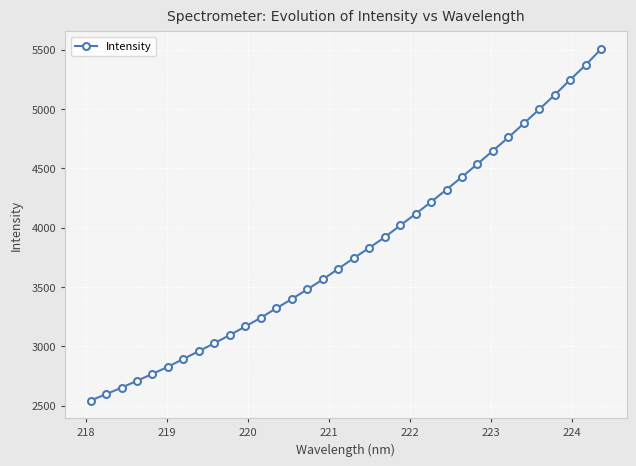

True or false: there are more than 0 points higher than both neighbors.

False